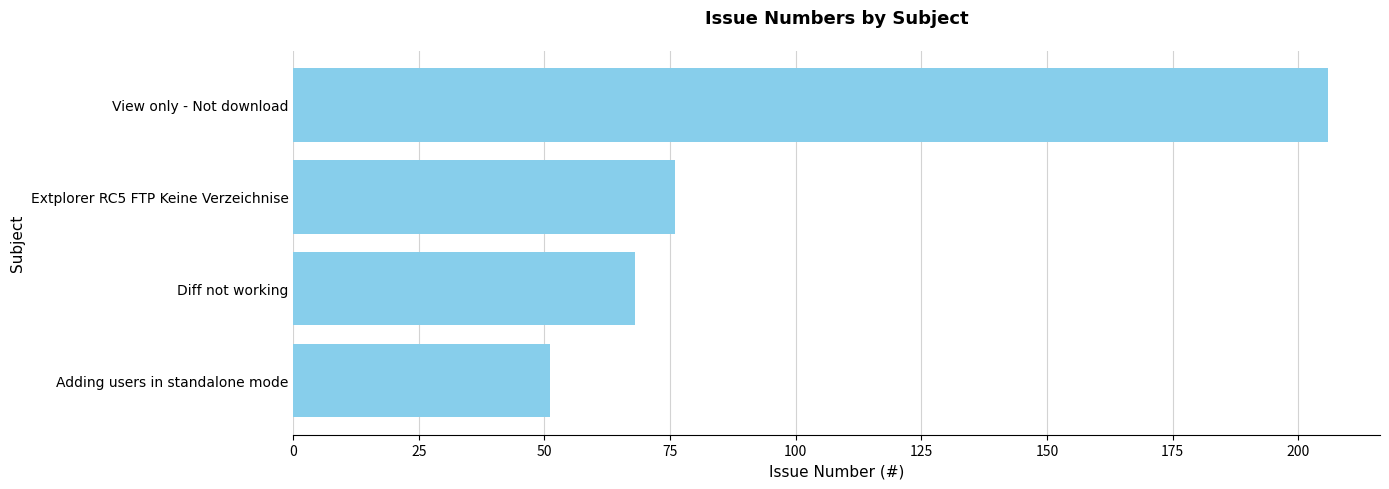

What is the change in value from Diff not working to Extplorer RC5 FTP Keine Verzeichnise?

+8